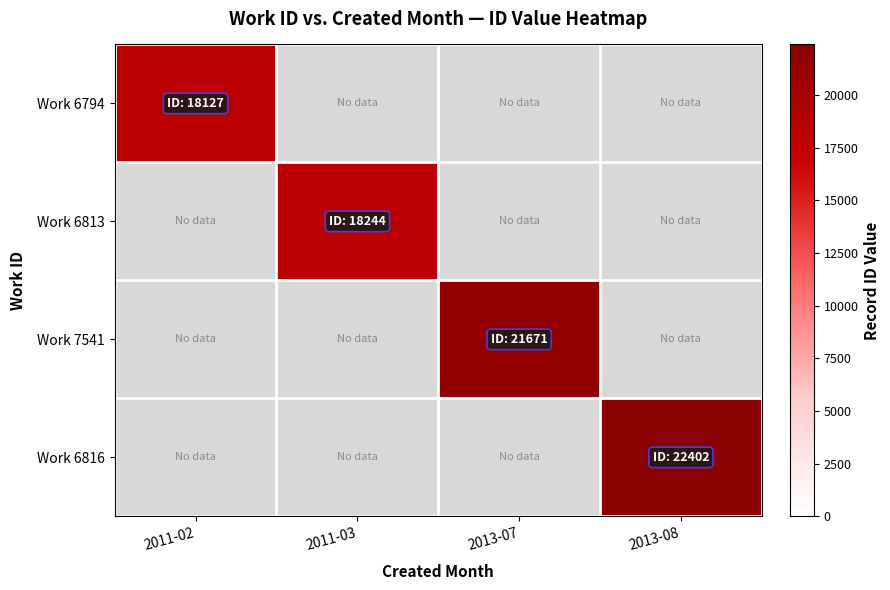

Between 2011-03 and 2013-08, which is larger?

2013-08